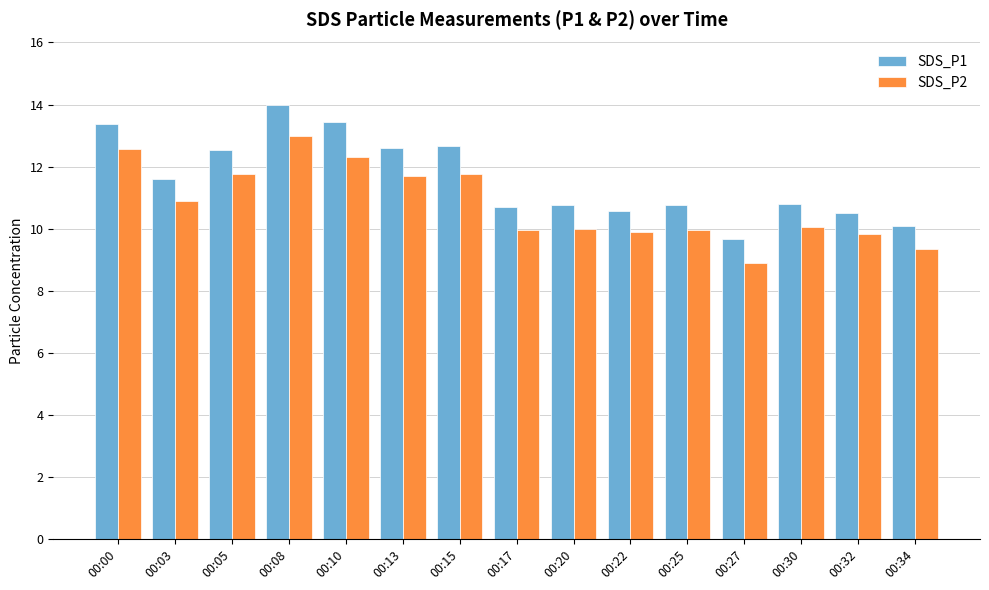

What is the difference between the SDS_P1 values at 00:27 and 00:34?

0.4